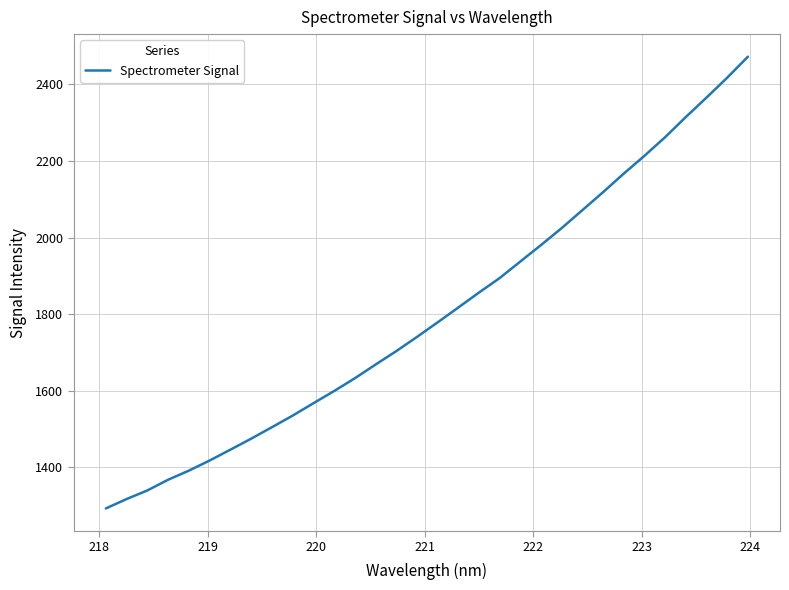

What is the difference between the maximum and minimum values?

1179.0